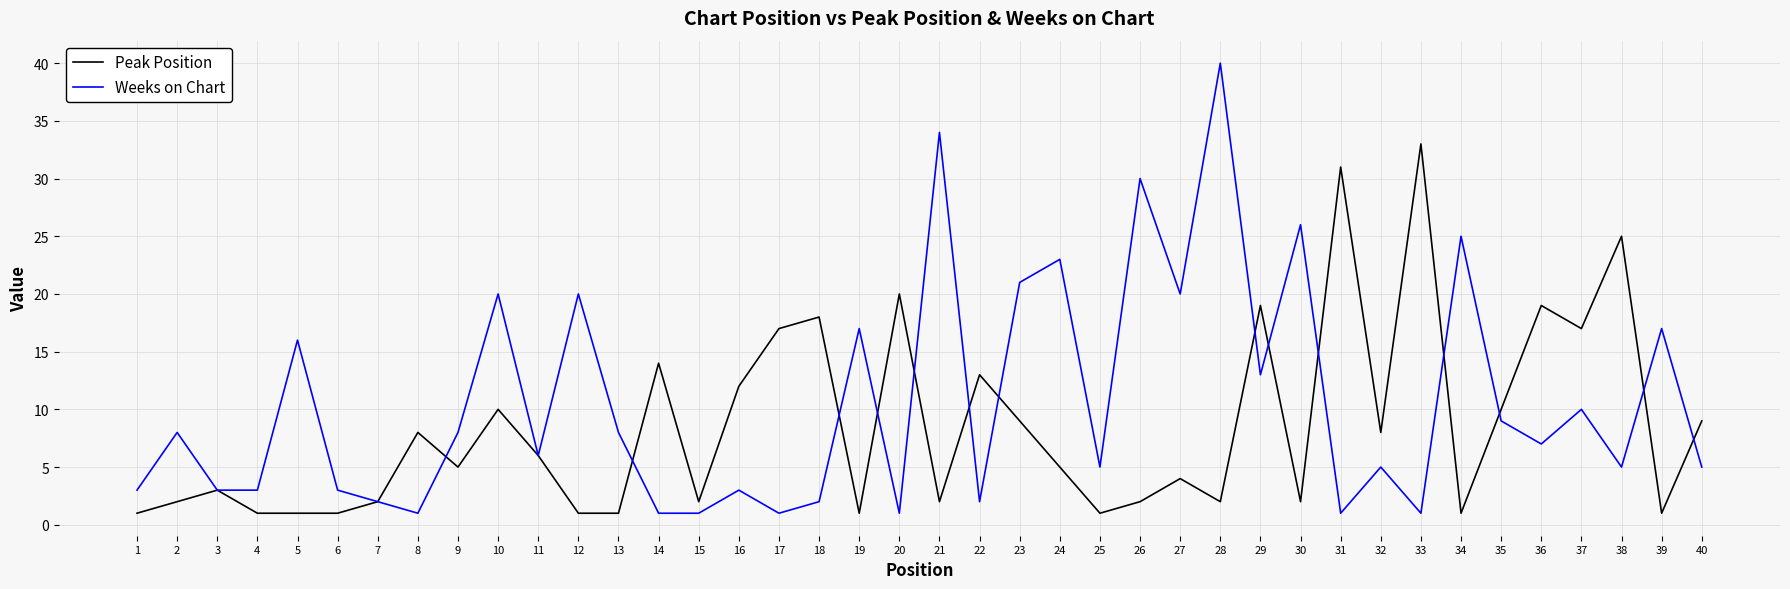

Which series has the largest total across all categories?

Weeks on Chart